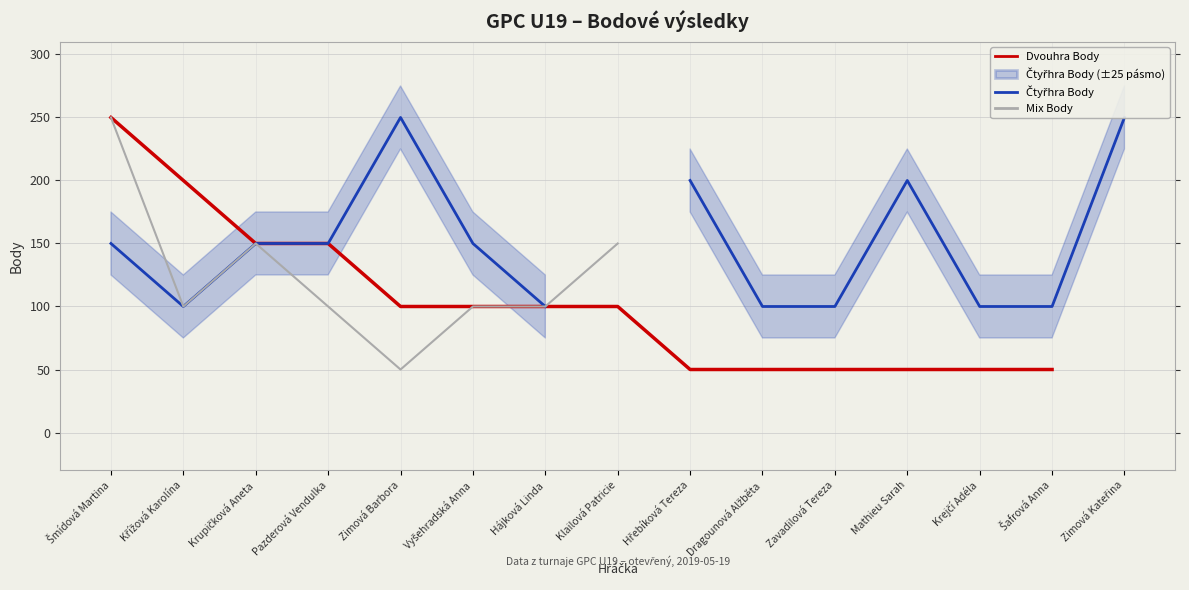

True or false: Mix Body and Dvouhra Body intersect in this chart.

False